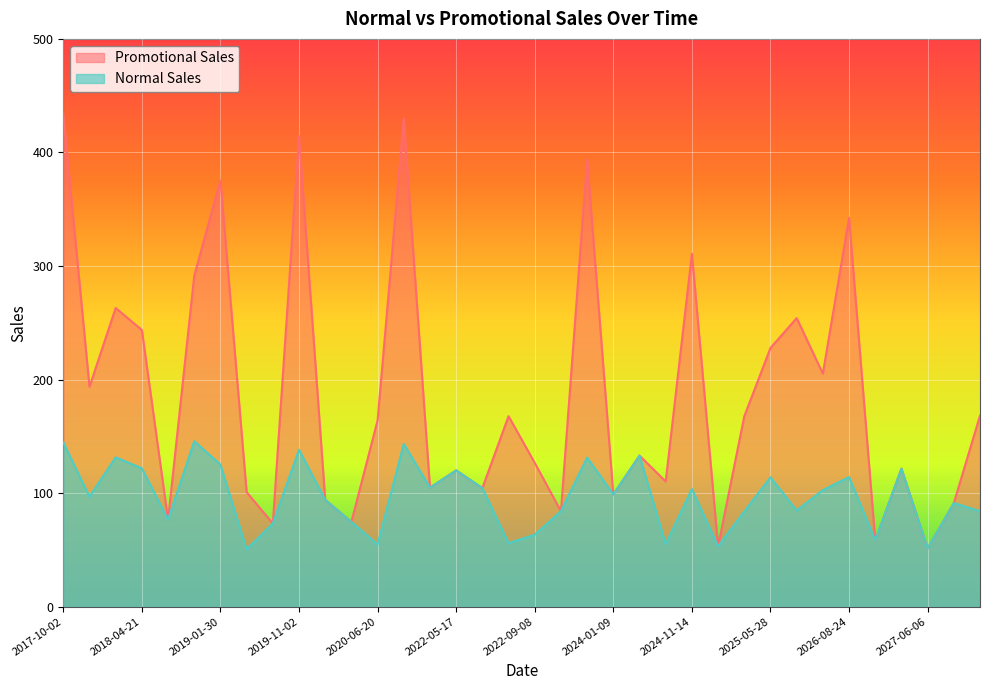

At which category is the sum across all series the highest?

2017-10-02